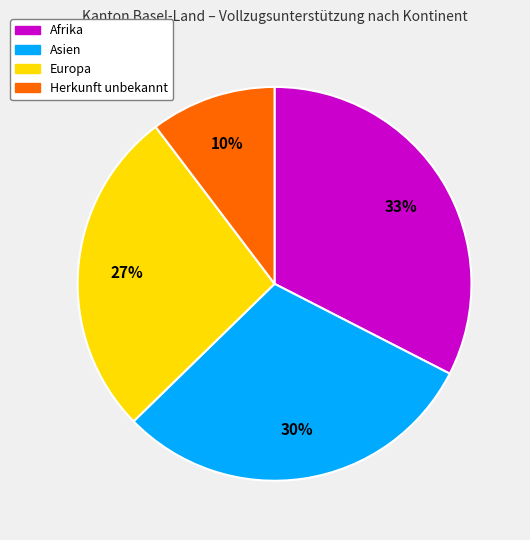

Which slice is the largest?

Afrika